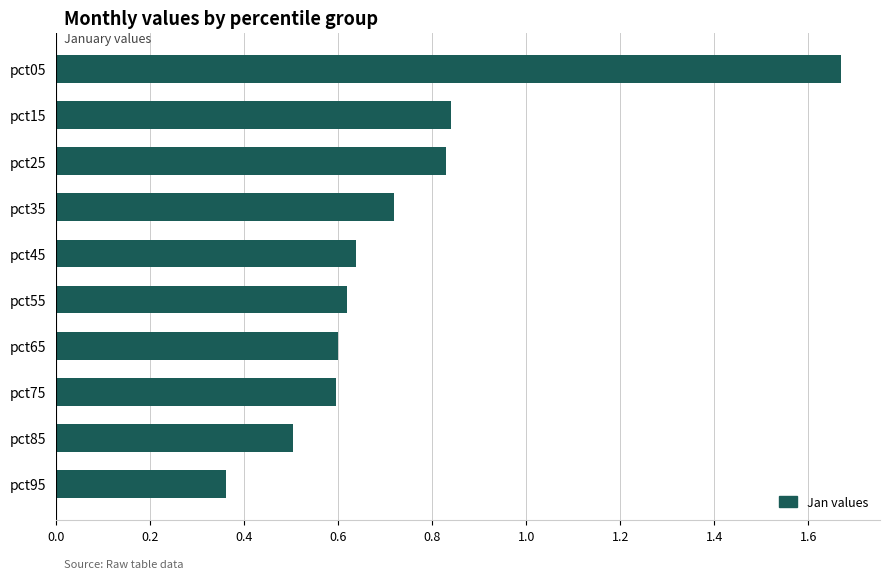

Is it true that the value at pct25 is 0.3?

False